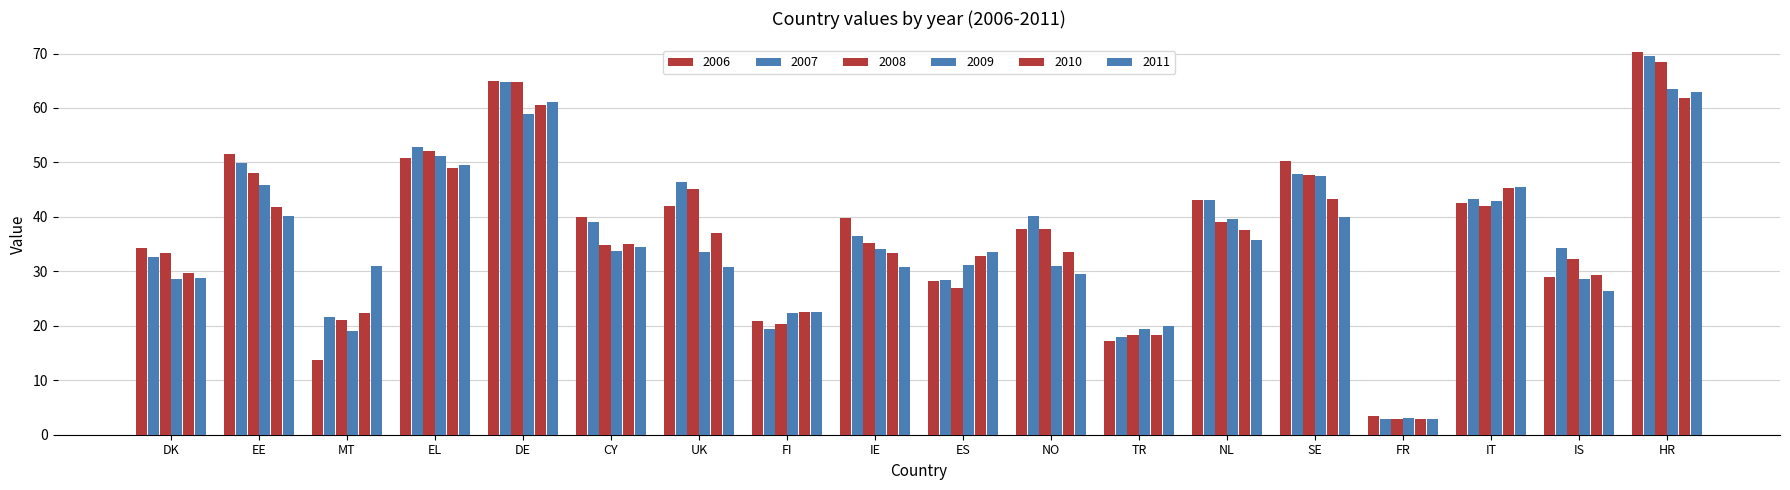

At which label is 2010 closest to 32?

ES